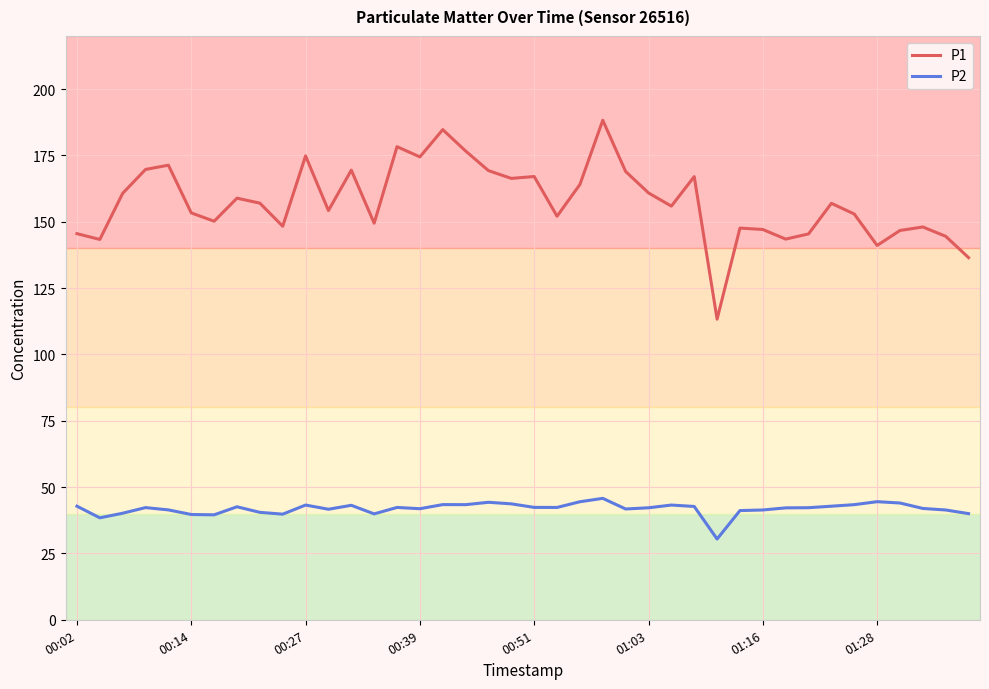

Rank the series by their maximum value, from lowest to highest.

P2, P1